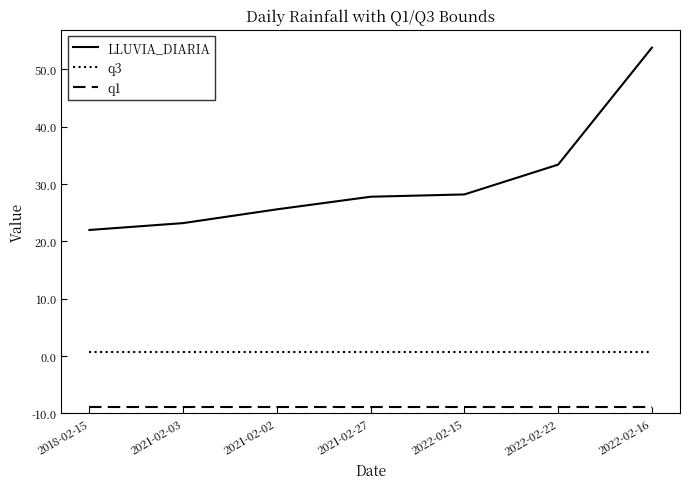

Rank the series at 2021-02-03 from highest to lowest value.

LLUVIA_DIARIA, q3, q1